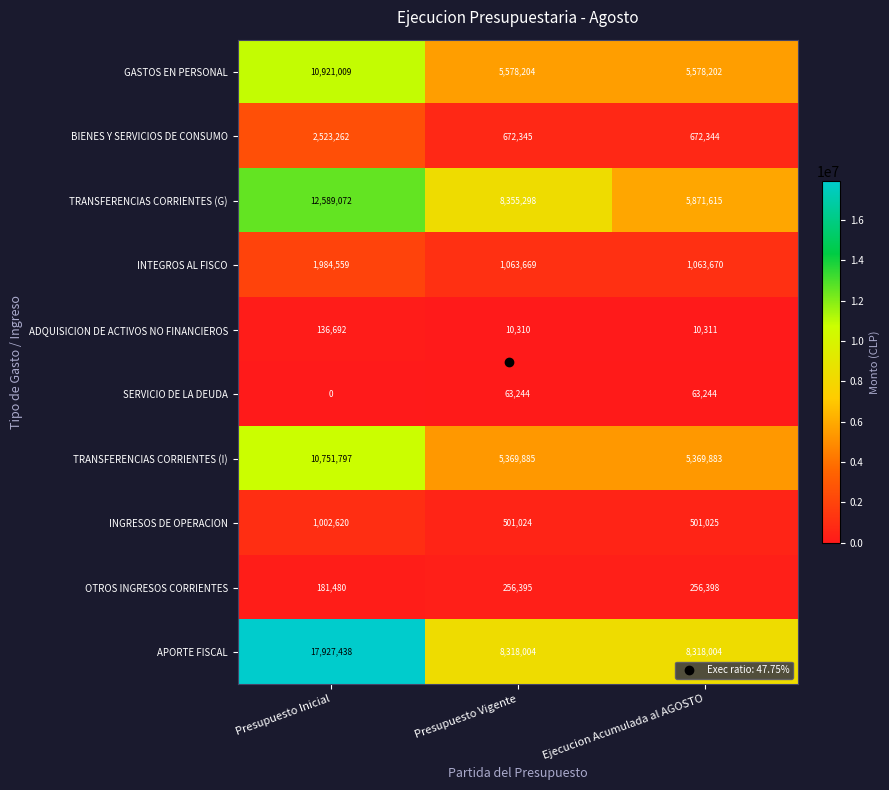

Is the value of TRANSFERENCIAS CORRIENTES (I) at Presupuesto Inicial greater than the value of APORTE FISCAL at Ejecucion Acumulada al AGOSTO?

Yes